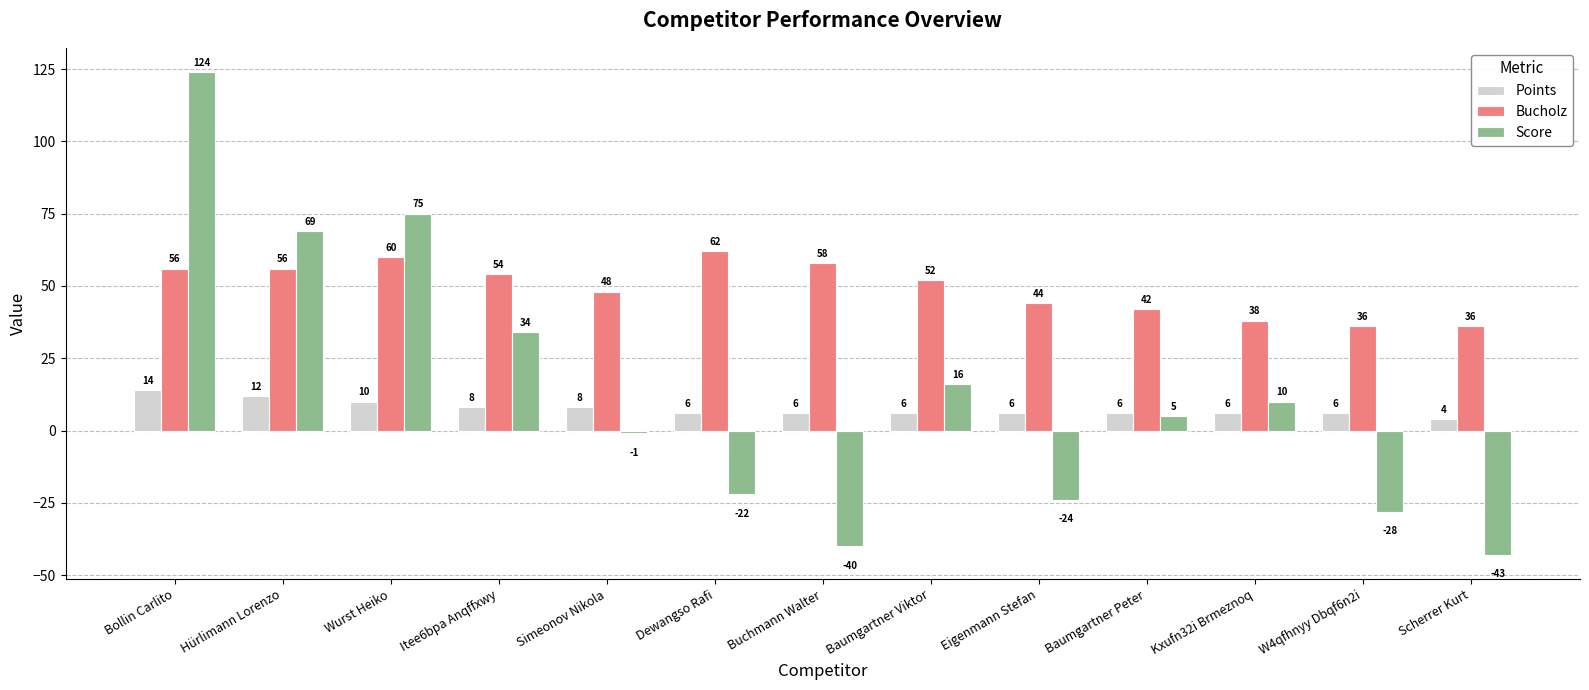

Reading left to right, transcribe all the data shown in this chart.

Points: Bollin Carlito=14	Hürlimann Lorenzo=12	Wurst Heiko=10	Itee6bpa Anqffxwy=8	Simeonov Nikola=8	Dewangso Rafi=6	Buchmann Walter=6	Baumgartner Viktor=6	Eigenmann Stefan=6	Baumgartner Peter=6	Kxufn32i Brmeznoq=6	W4qfhnyy Dbqf6n2i=6	Scherrer Kurt=4
Bucholz: Bollin Carlito=56	Hürlimann Lorenzo=56	Wurst Heiko=60	Itee6bpa Anqffxwy=54	Simeonov Nikola=48	Dewangso Rafi=62	Buchmann Walter=58	Baumgartner Viktor=52	Eigenmann Stefan=44	Baumgartner Peter=42	Kxufn32i Brmeznoq=38	W4qfhnyy Dbqf6n2i=36	Scherrer Kurt=36
Score: Bollin Carlito=124	Hürlimann Lorenzo=69	Wurst Heiko=75	Itee6bpa Anqffxwy=34	Simeonov Nikola=-1	Dewangso Rafi=-22	Buchmann Walter=-40	Baumgartner Viktor=16	Eigenmann Stefan=-24	Baumgartner Peter=5	Kxufn32i Brmeznoq=10	W4qfhnyy Dbqf6n2i=-28	Scherrer Kurt=-43